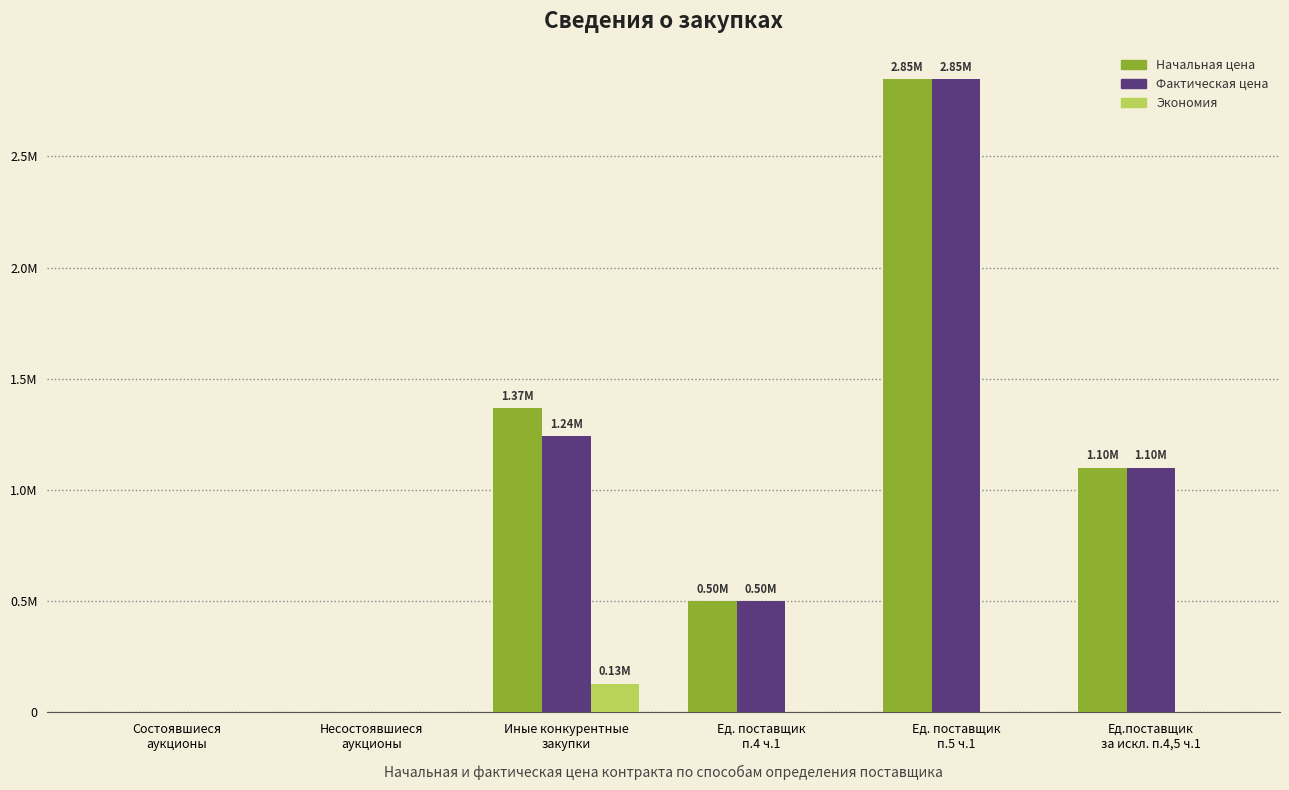

True or false: Начальная цена has a value of 2848380.1 at Ед. поставщик
п.5 ч.1.

True